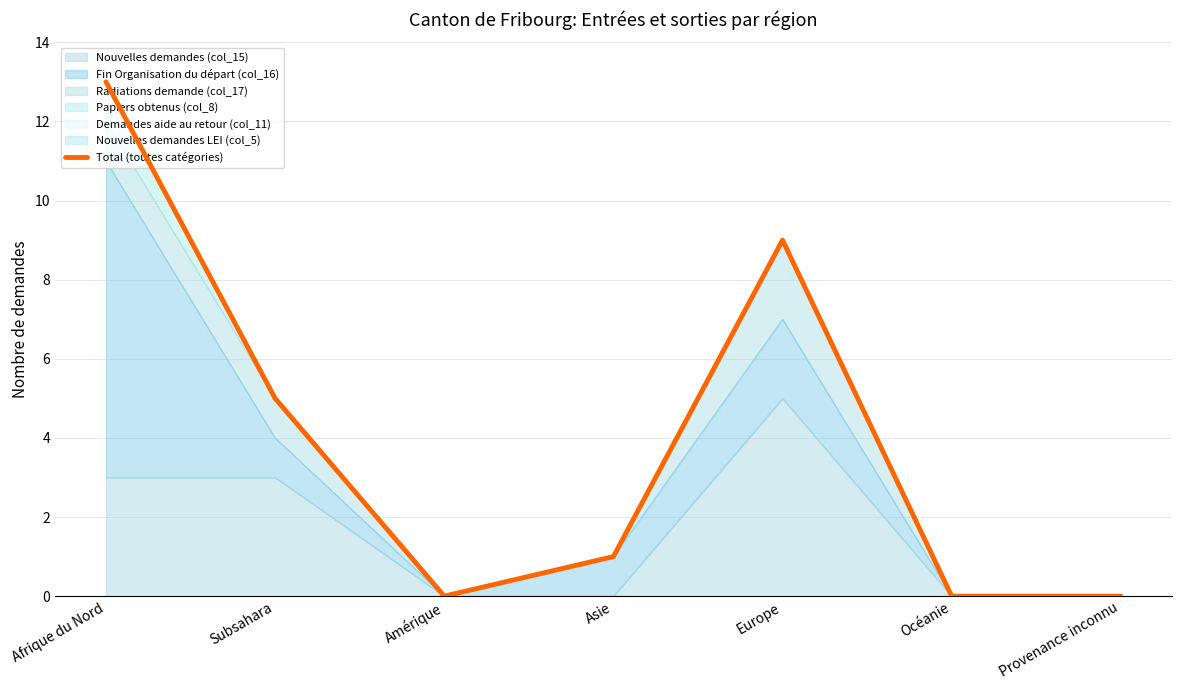

Where does the data first go above 1?

Afrique du Nord